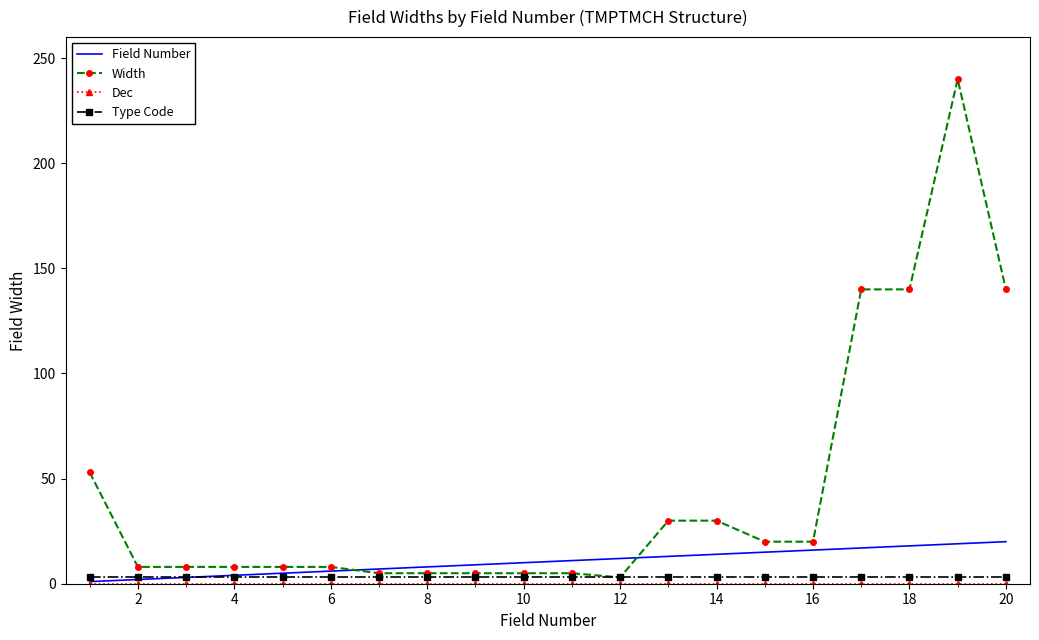

Which series has the largest range (max minus min)?

Width